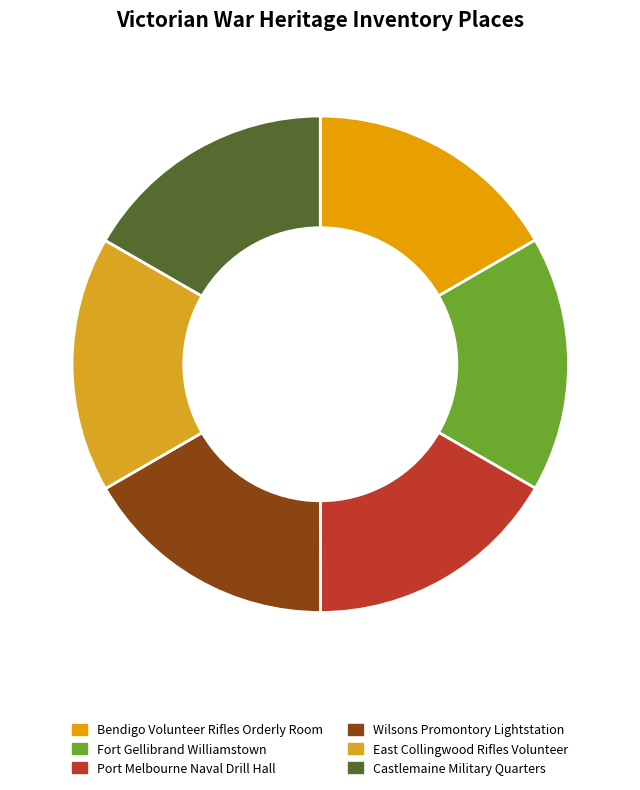

To the nearest percent, what is the combined percentage of Bendigo Volunteer Rifles Orderly Room and Castlemaine Military Quarters?

33%